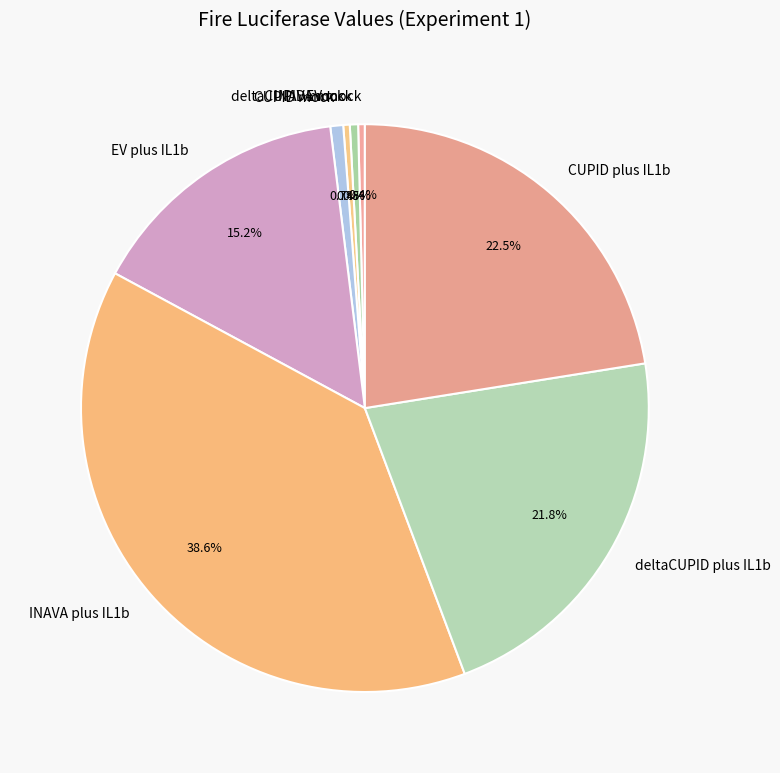

Between EV plus IL1b and deltaCUPID mock, which is larger?

EV plus IL1b